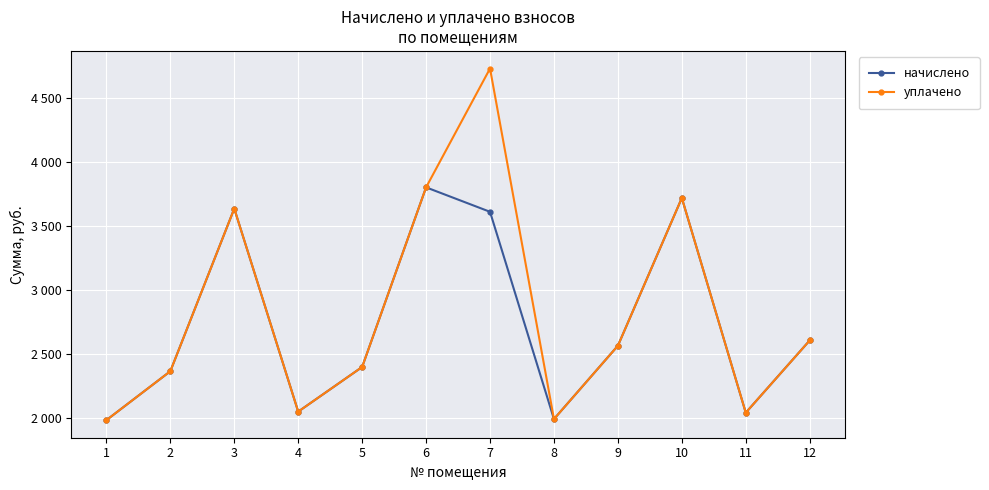

What is the difference between the maximum and minimum values in the начислено series?

1813.3